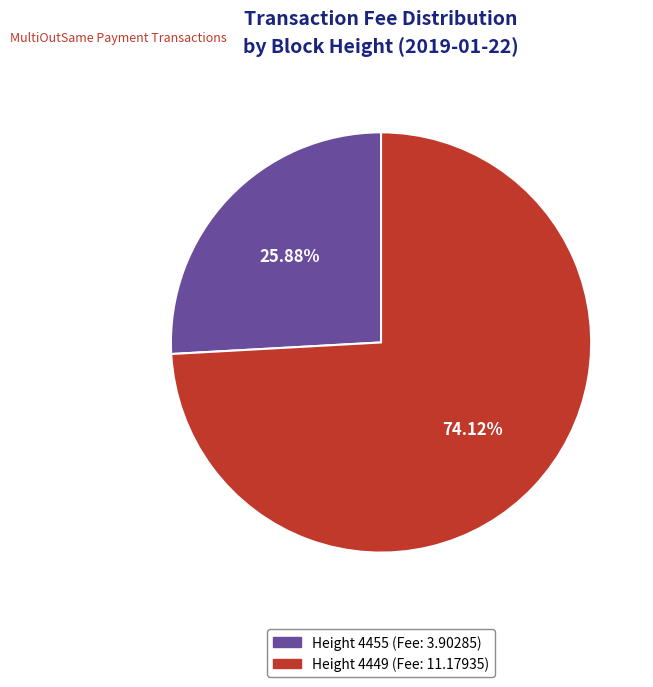

What is the majority slice?

Height 4449 (Fee: 11.17935)